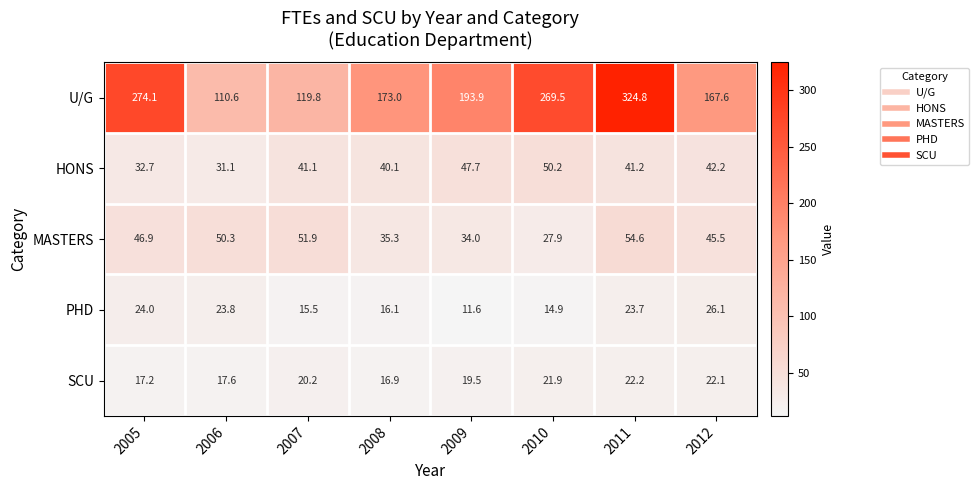

Which series has the largest range (max minus min)?

U/G